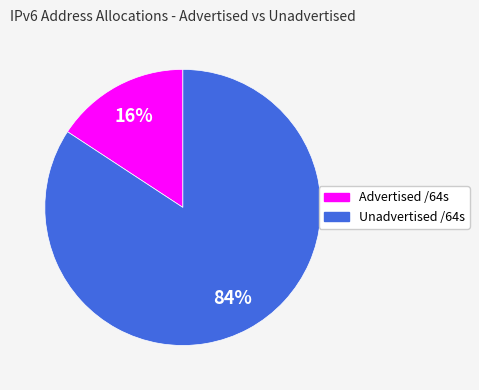

Approximately how many times larger is the value at Advertised /64s compared to Unadvertised /64s?

0.2